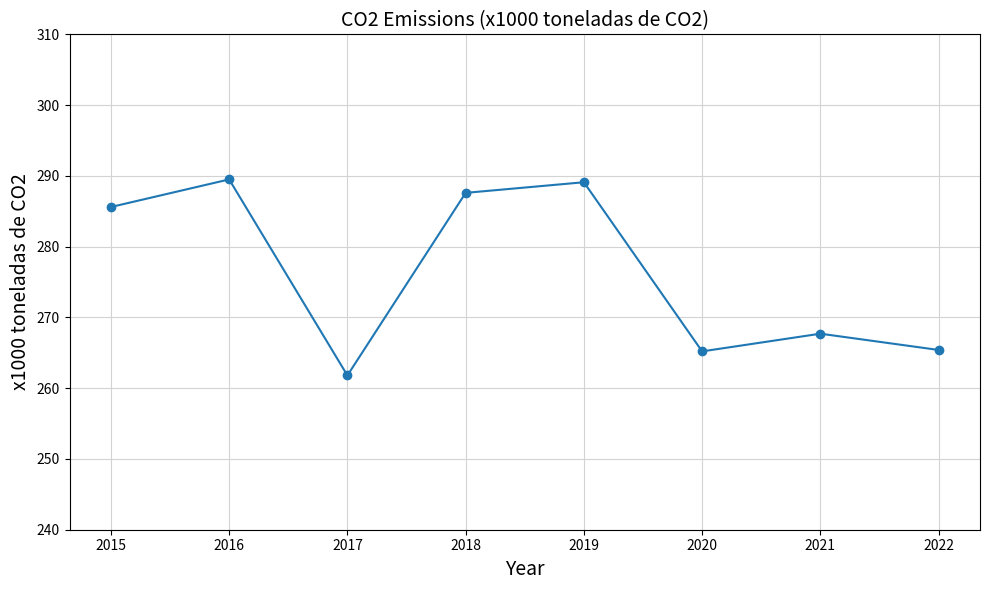

How many lines are shown in the chart?

1